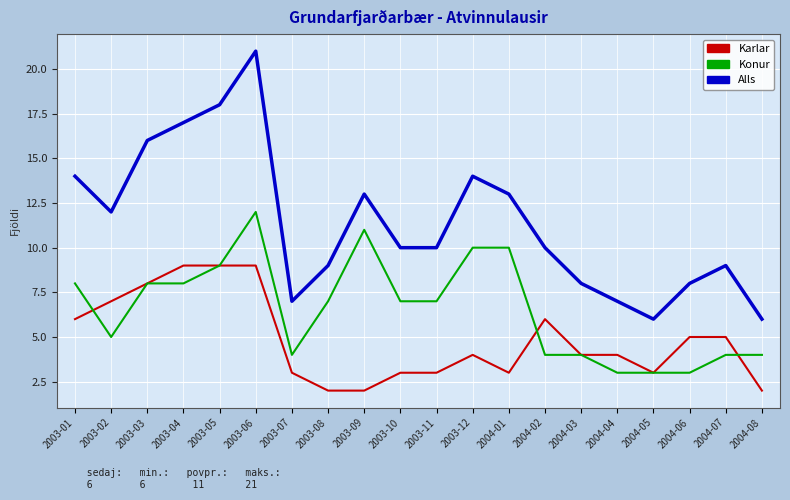

What is the difference between the highest and lowest values at 2003-12?

10